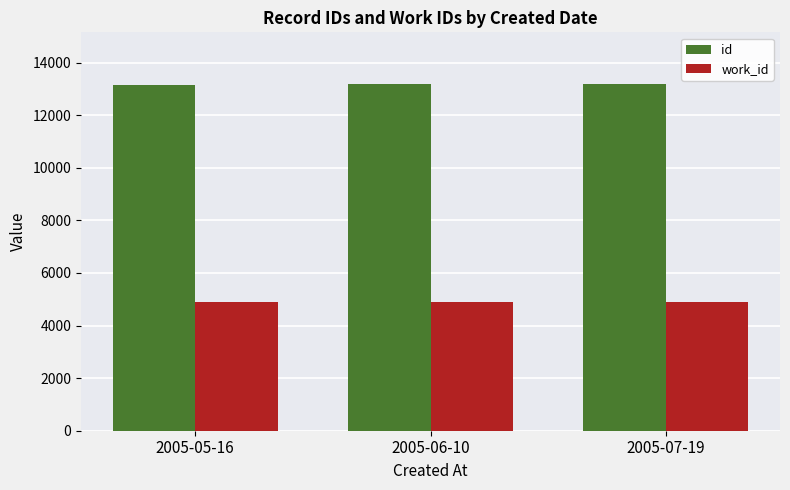

What are all the series names shown in the legend?

id, work_id